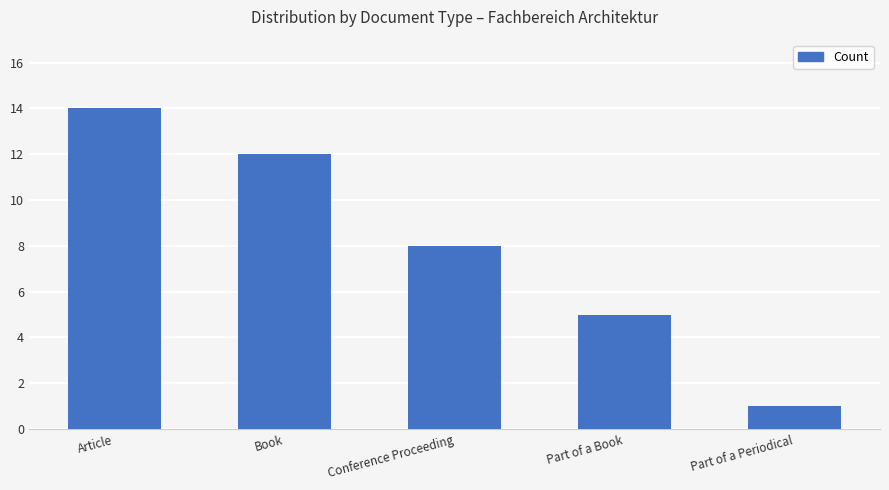

What is the difference between the maximum and minimum values?

13